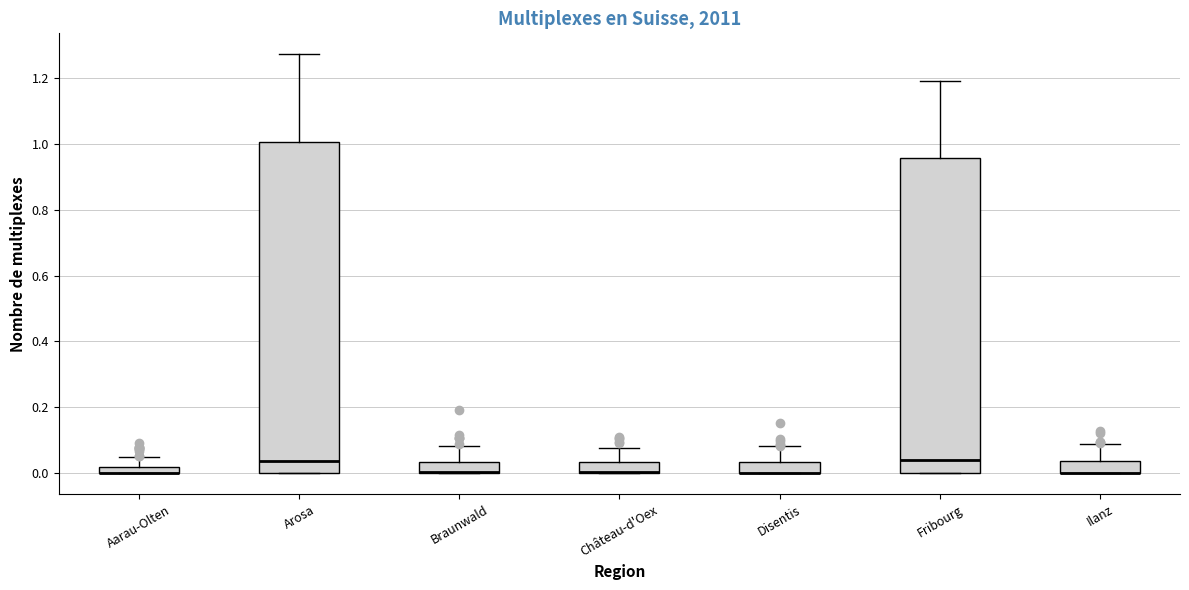

Comparing the boxes themselves (not the whiskers), which one is the tallest?

Arosa